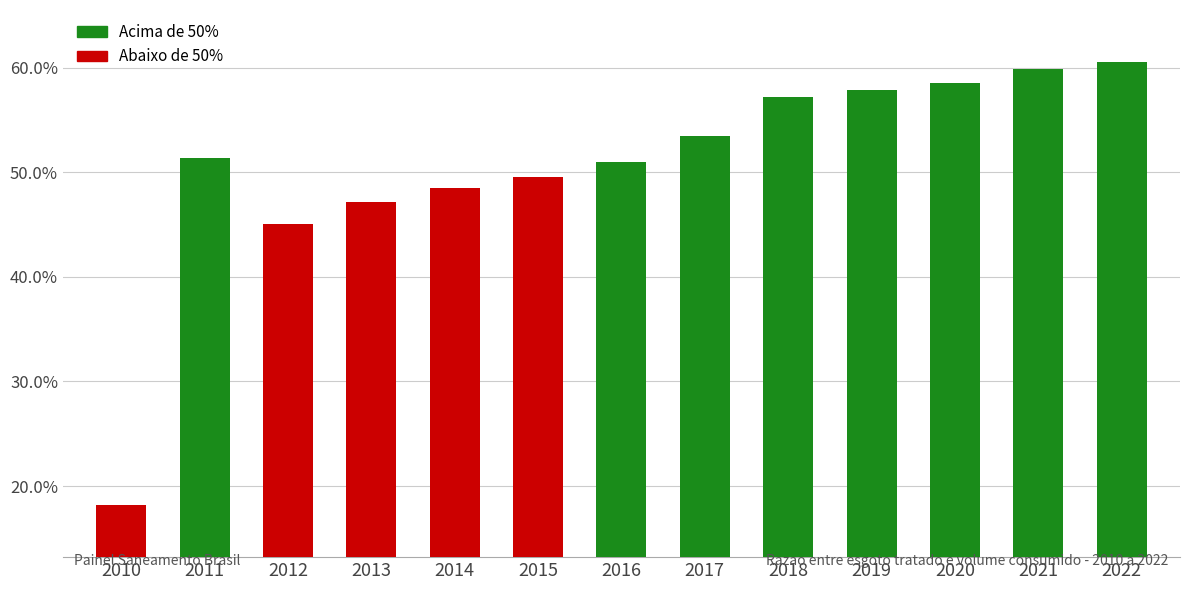

Are the bars horizontal?

No